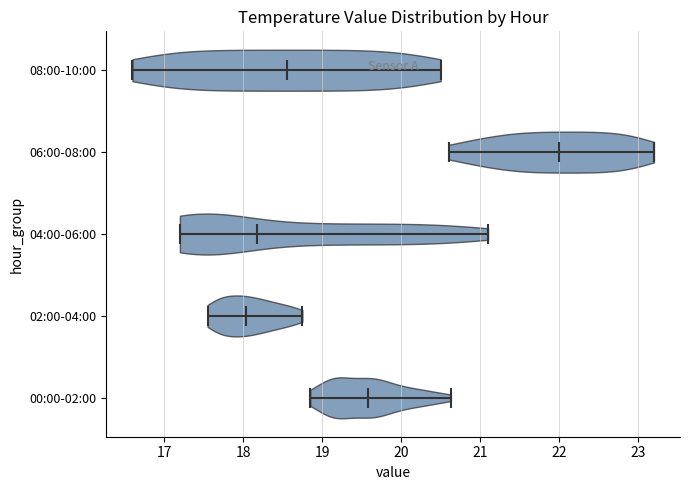

Where does the median line of the violin for 06:00-08:00 sit on the x-axis? The values are not printed on the chart, so give them approximately, as read against the axis.

22.0